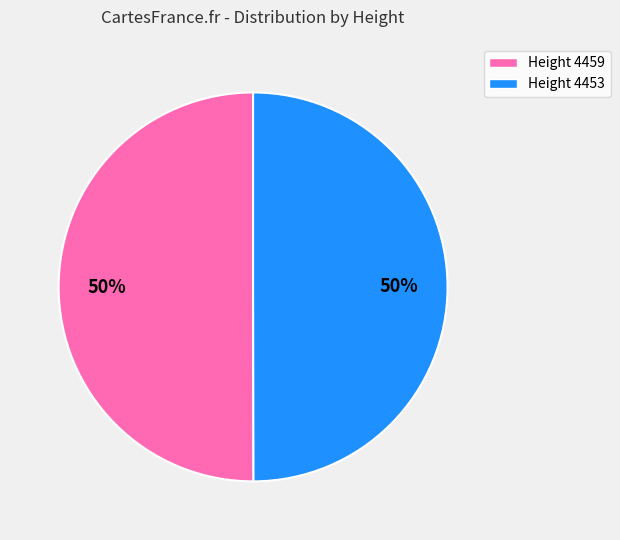

To the nearest percent, what is the average slice percentage?

50%